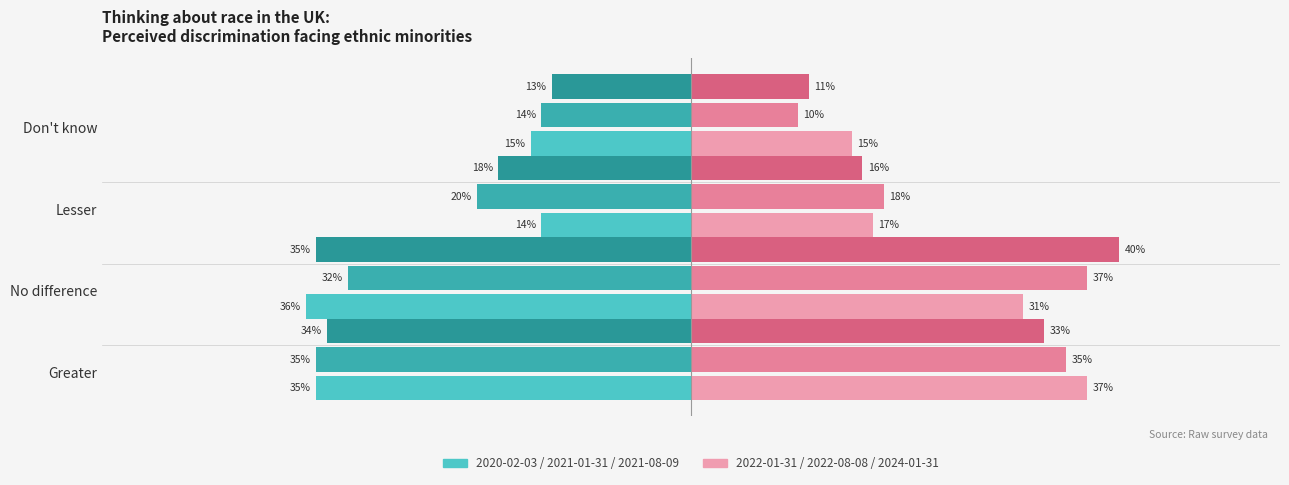

At which category is the sum across all series the highest?

No difference